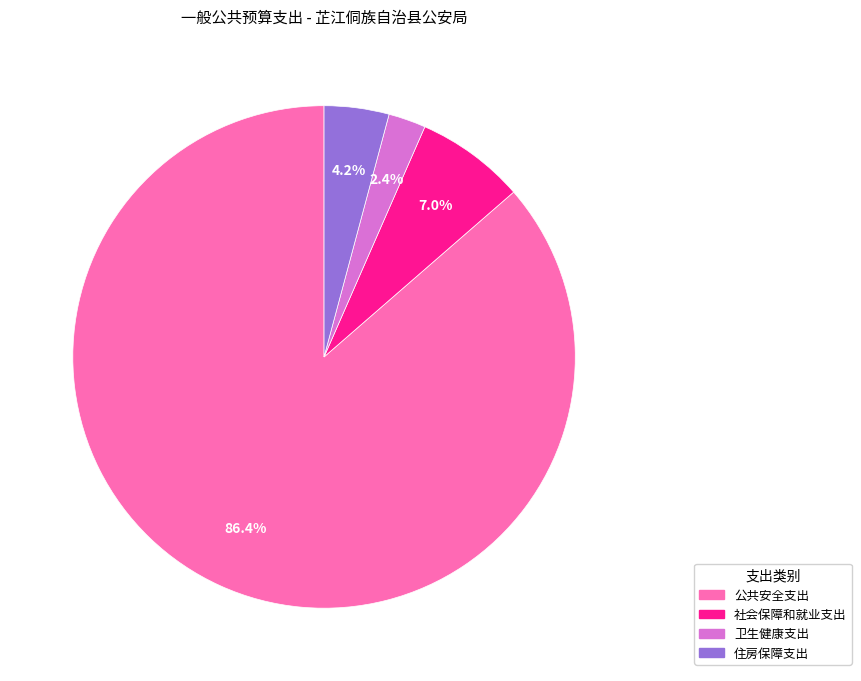

The 公共安全支出 slice represents 72% of the pie. True or false?

False